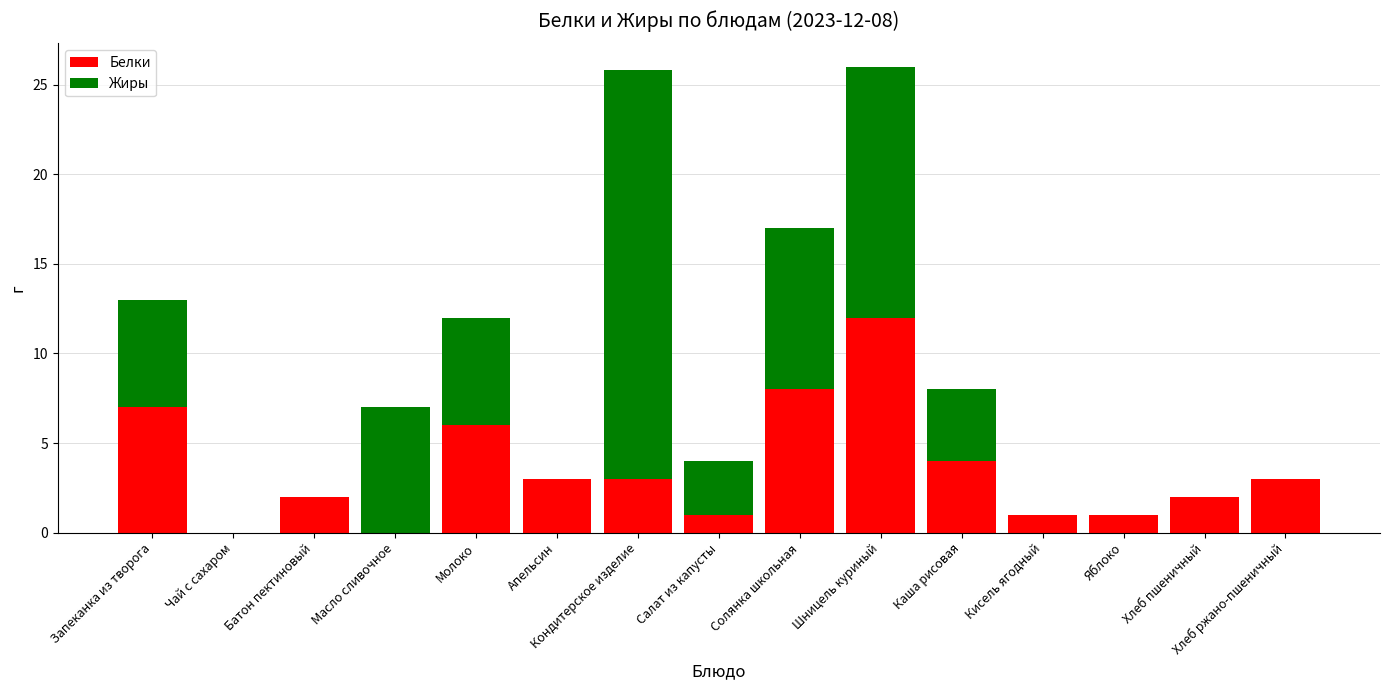

True or false: Белки has a value of -6.0 at Чай с сахаром.

False